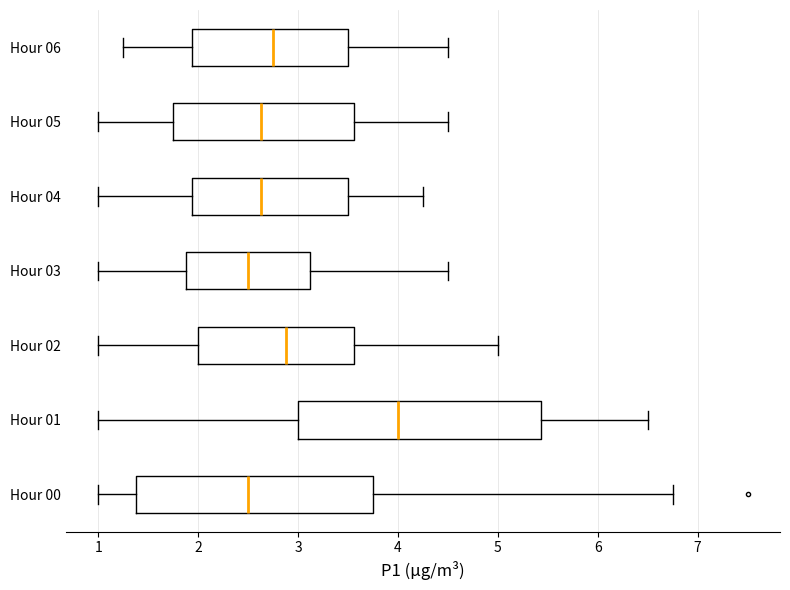

Reading bottom to top, read every box against the x-axis: the position of its median line, the range the box covers, and the ends of its whiskers. The values are not printed on the chart, so give them approximately, as read against the axis.

Hour 00: median 2.5, box 1.4 to 3.8, whiskers 1.0 to 6.8
Hour 01: median 4.0, box 3.0 to 5.4, whiskers 1.0 to 6.5
Hour 02: median 2.9, box 2.0 to 3.6, whiskers 1.0 to 5.0
Hour 03: median 2.5, box 1.9 to 3.1, whiskers 1.0 to 4.5
Hour 04: median 2.6, box 1.9 to 3.5, whiskers 1.0 to 4.3
Hour 05: median 2.6, box 1.8 to 3.6, whiskers 1.0 to 4.5
Hour 06: median 2.8, box 1.9 to 3.5, whiskers 1.3 to 4.5